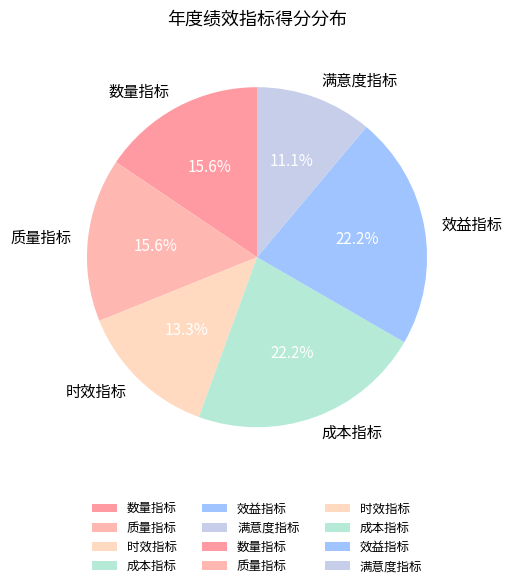

How many segments does this pie chart have?

6